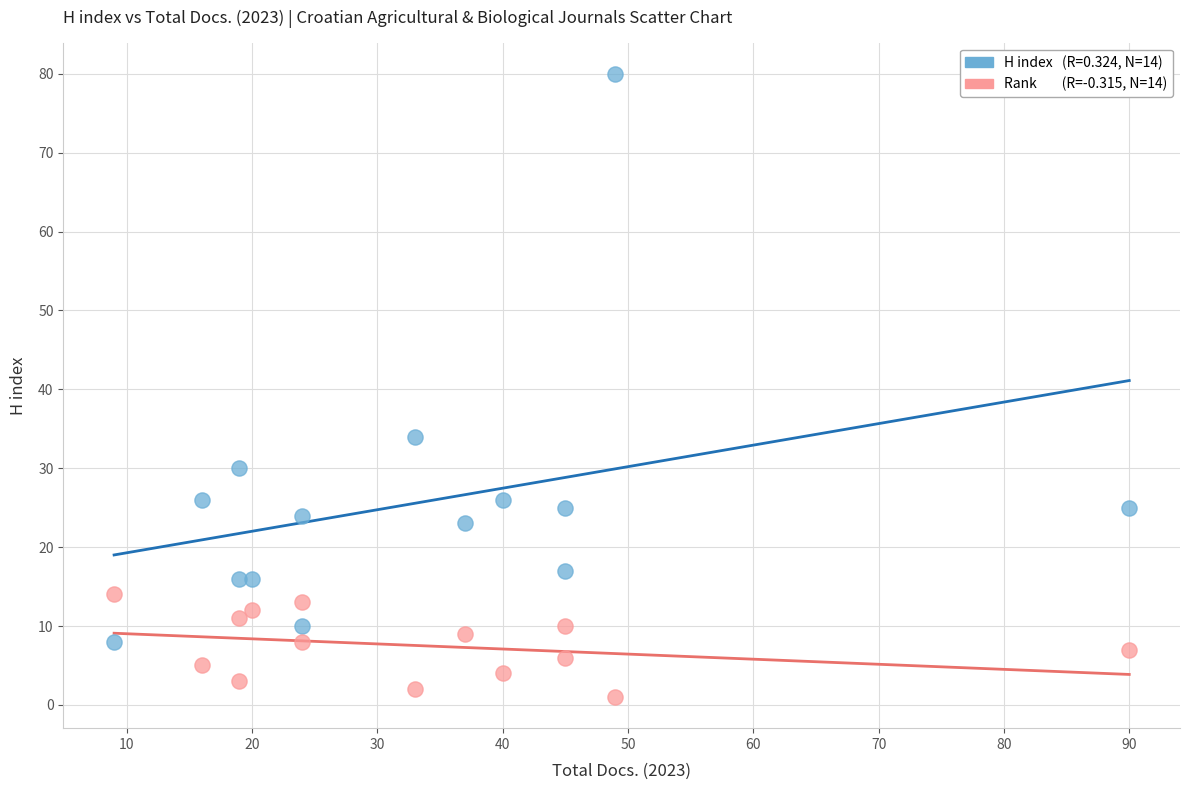

Across all series, what Y value is closest to 40?

34